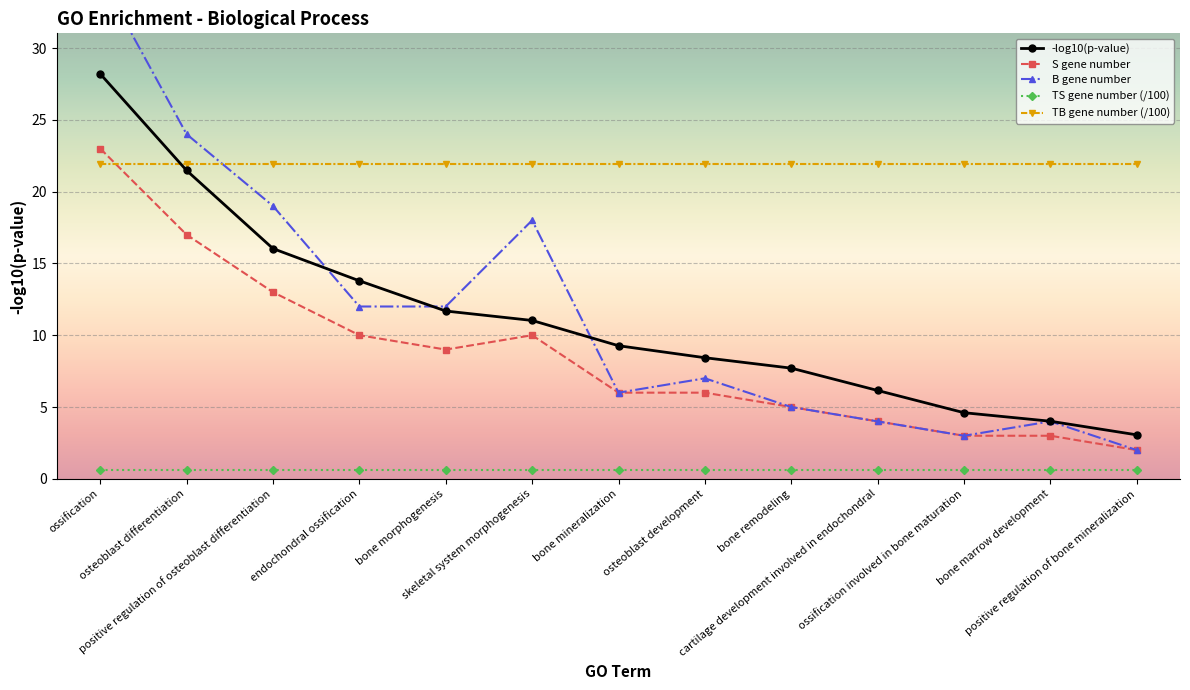

What is the label of the 11th point from the left?

ossification involved in bone maturation